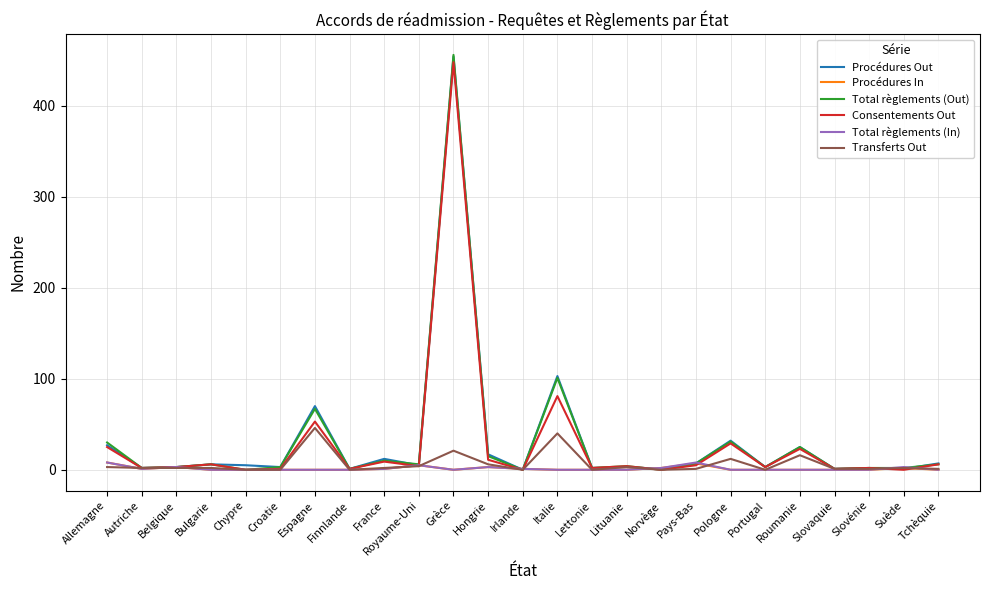

At which label is Total règlements (Out) closest to 228?

Italie